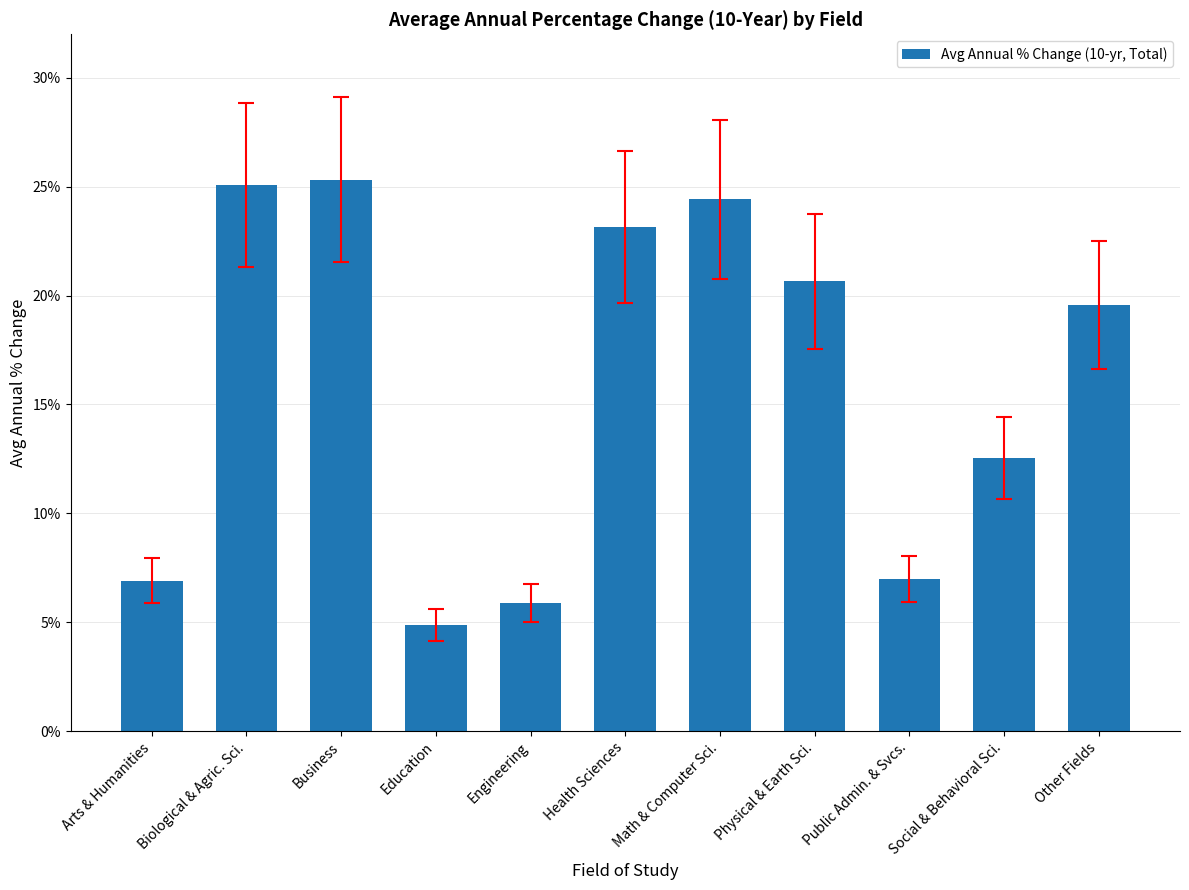

Rank the categories by value from highest to lowest.

Business, Biological & Agric. Sci., Math & Computer Sci., Health Sciences, Physical & Earth Sci., Other Fields, Social & Behavioral Sci., Public Admin. & Svcs., Arts & Humanities, Engineering, Education